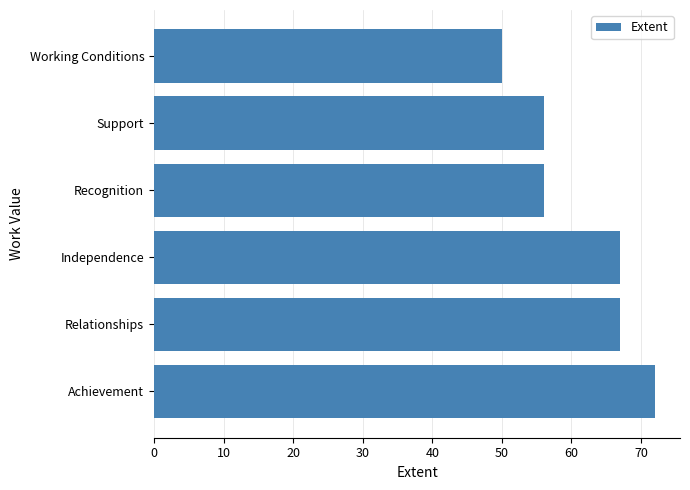

What is the average value?

61